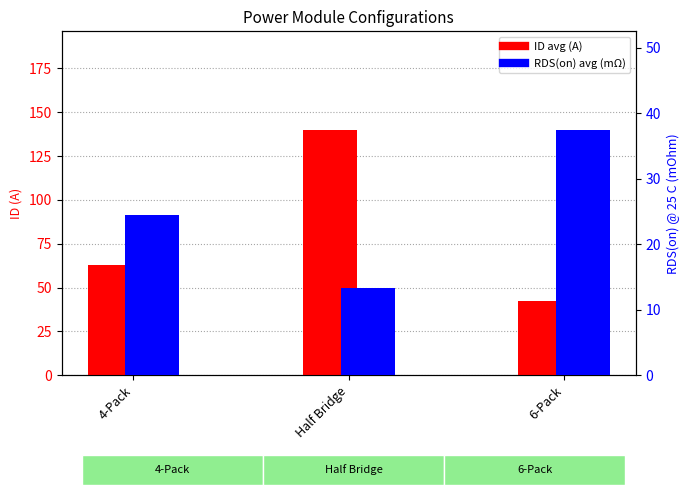

What is the total value across all series at Half Bridge?

153.4